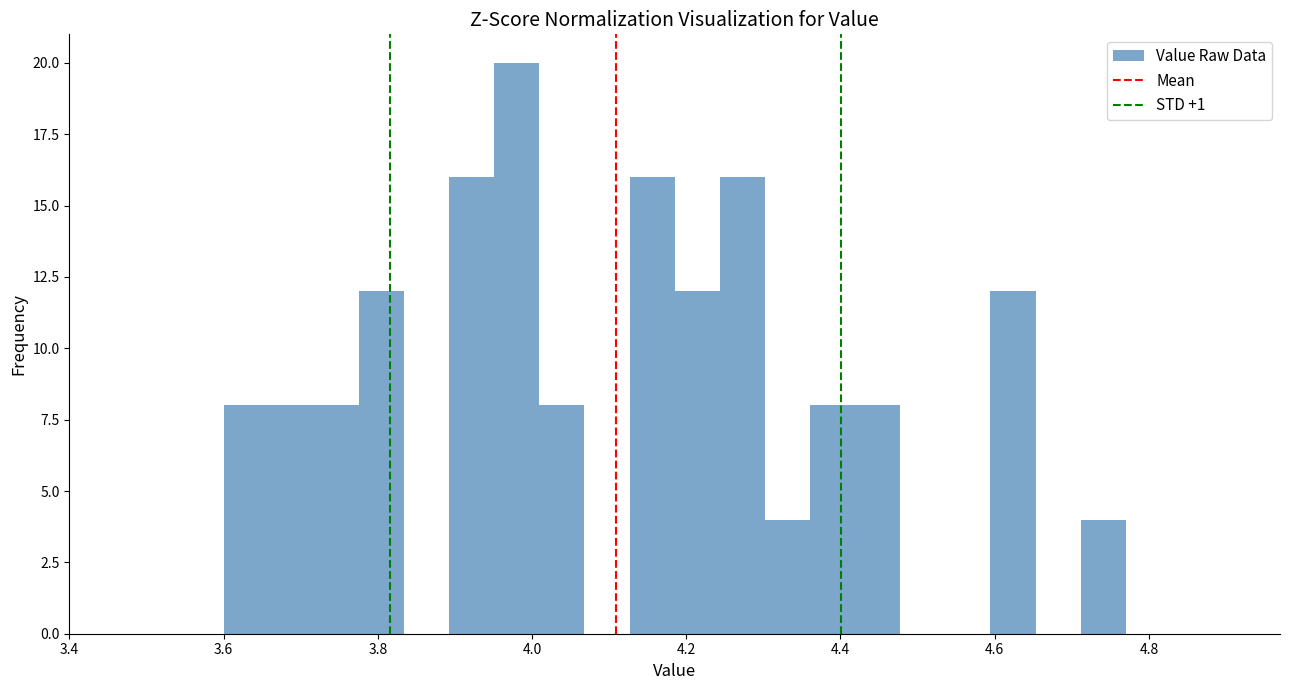

Read against the x-axis, roughly where is the centre of the tallest bar?

3.98